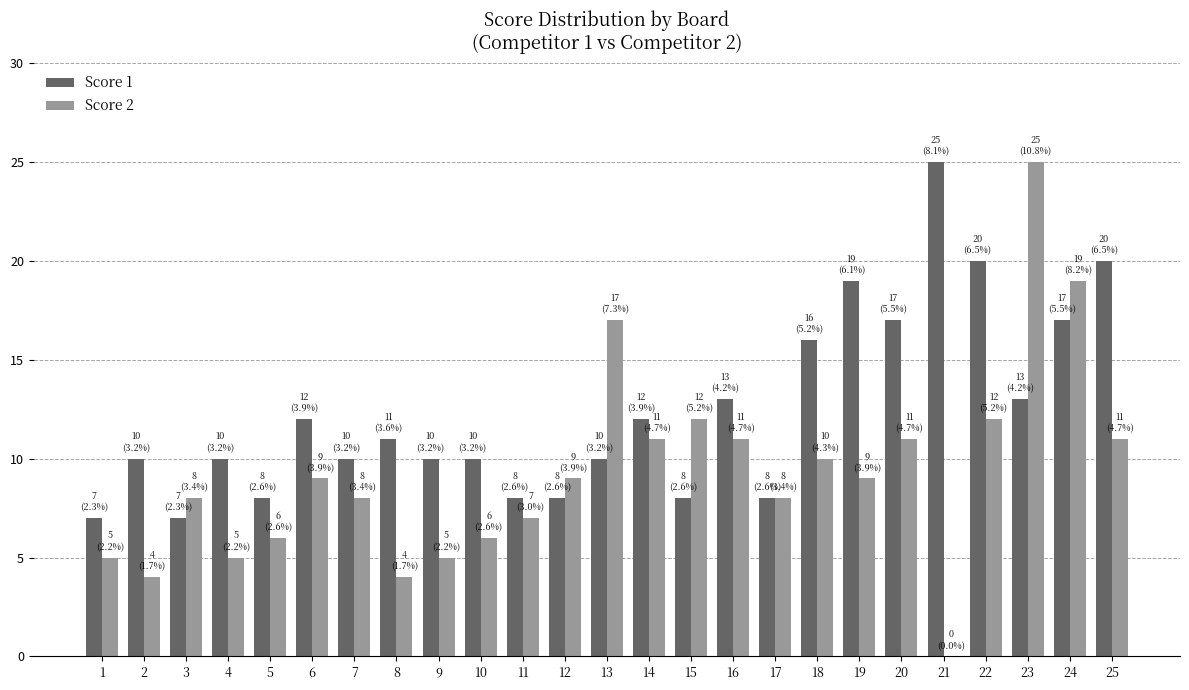

Which series has the largest range (max minus min)?

Score 2